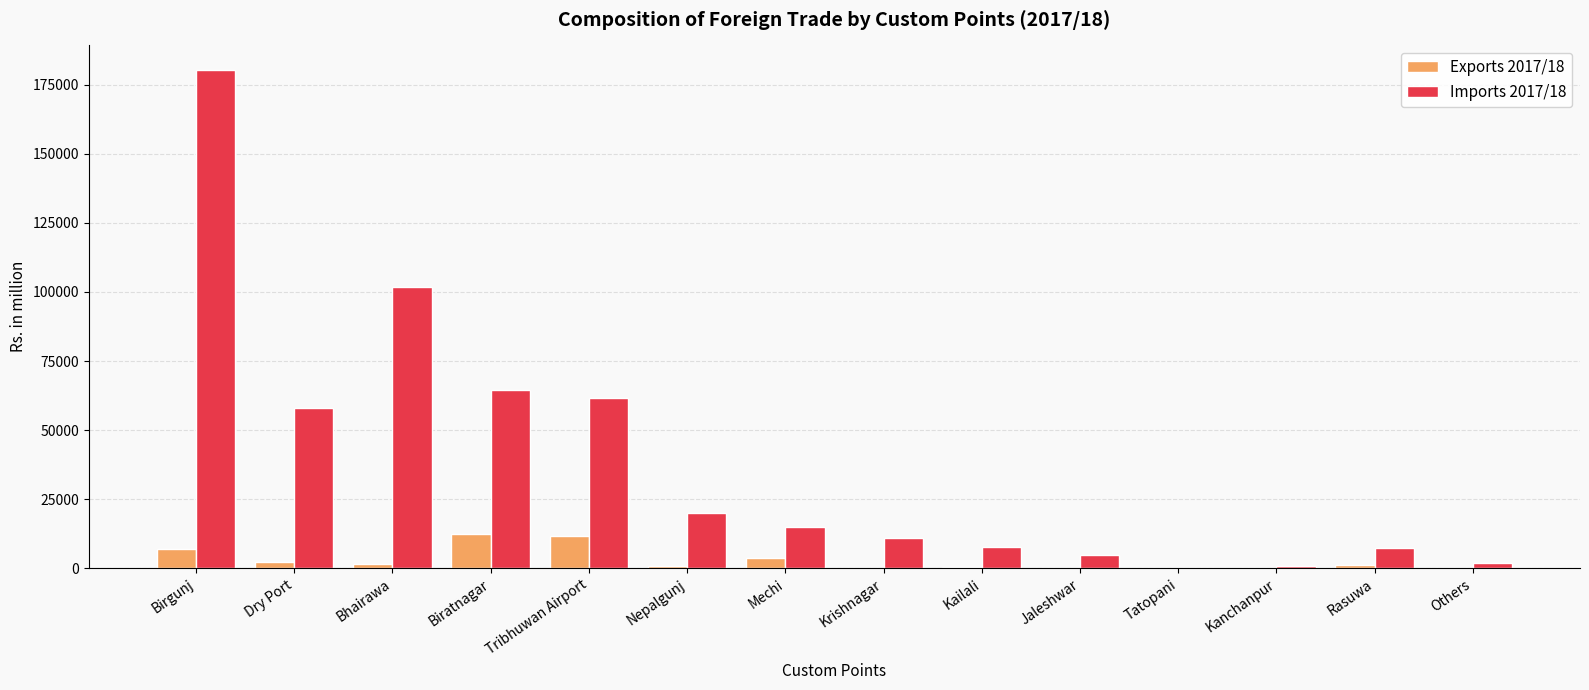

How many values in the Exports 2017/18 series exceed 1077?

7